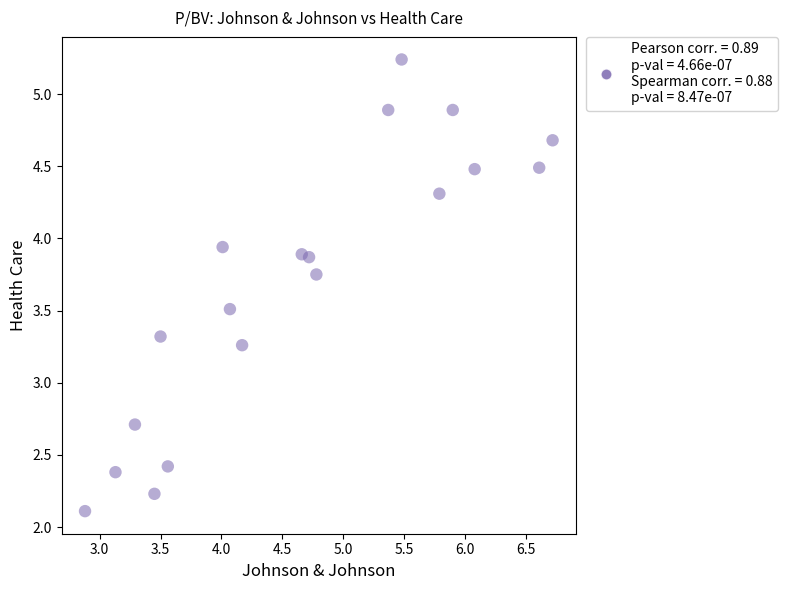

What is the range of Y values (max minus min)?

3.1